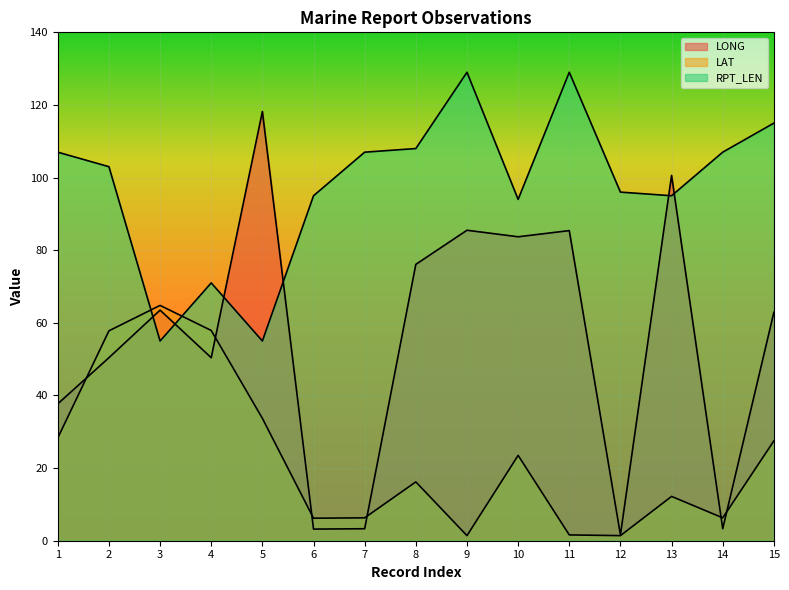

What is the sum of the RPT_LEN values at 6 and 1?

202.0